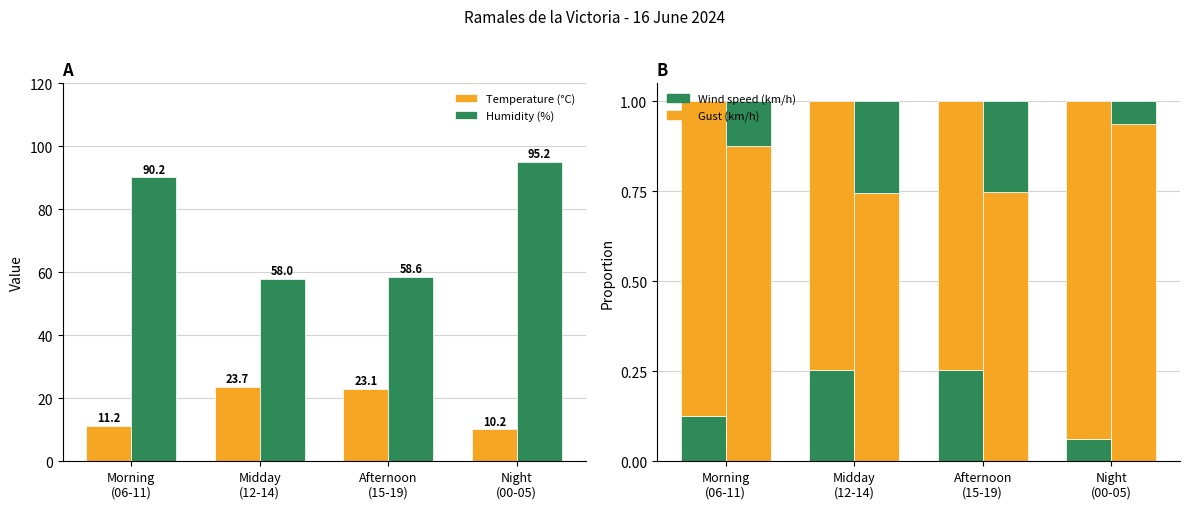

What is the label of the 2nd bar from the left?

Midday
(12-14)